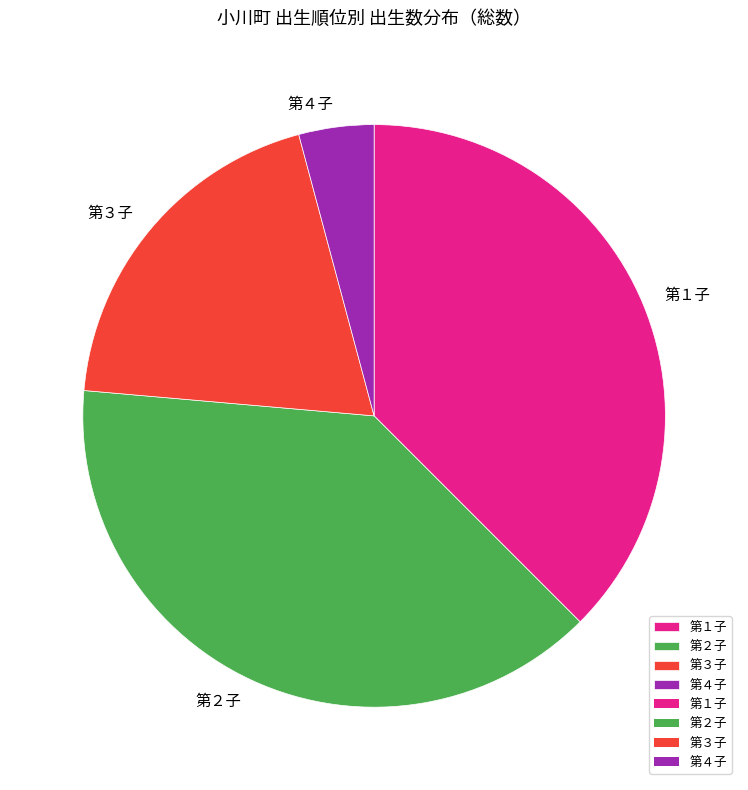

Count the number of slices in the pie.

4